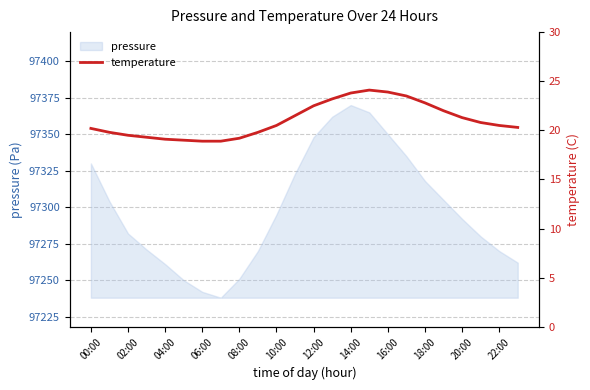

The value at 13 is 23.2. True or false?

True